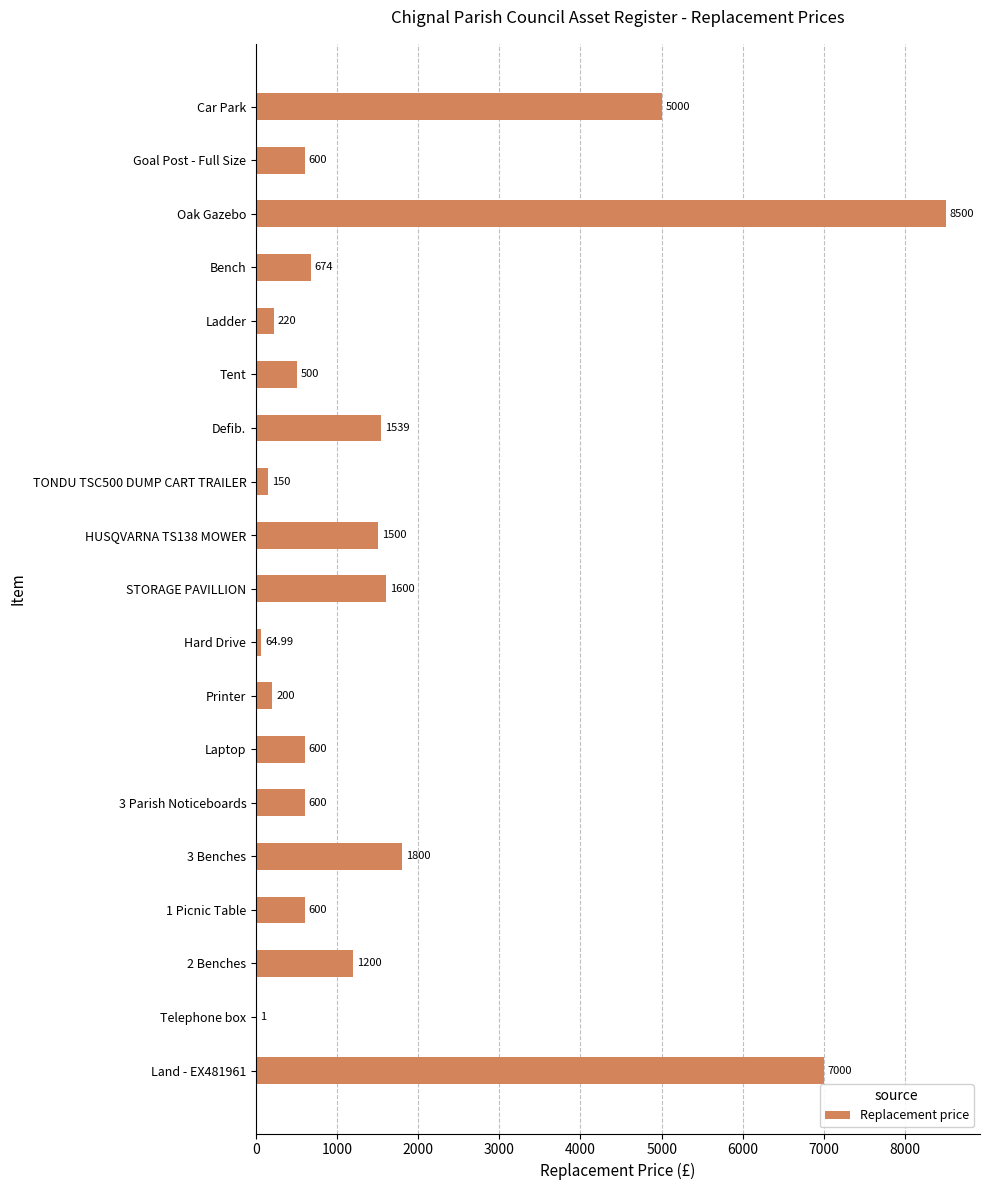

What is the change in value from Land - EX481961 to 2 Benches?

-5800.0